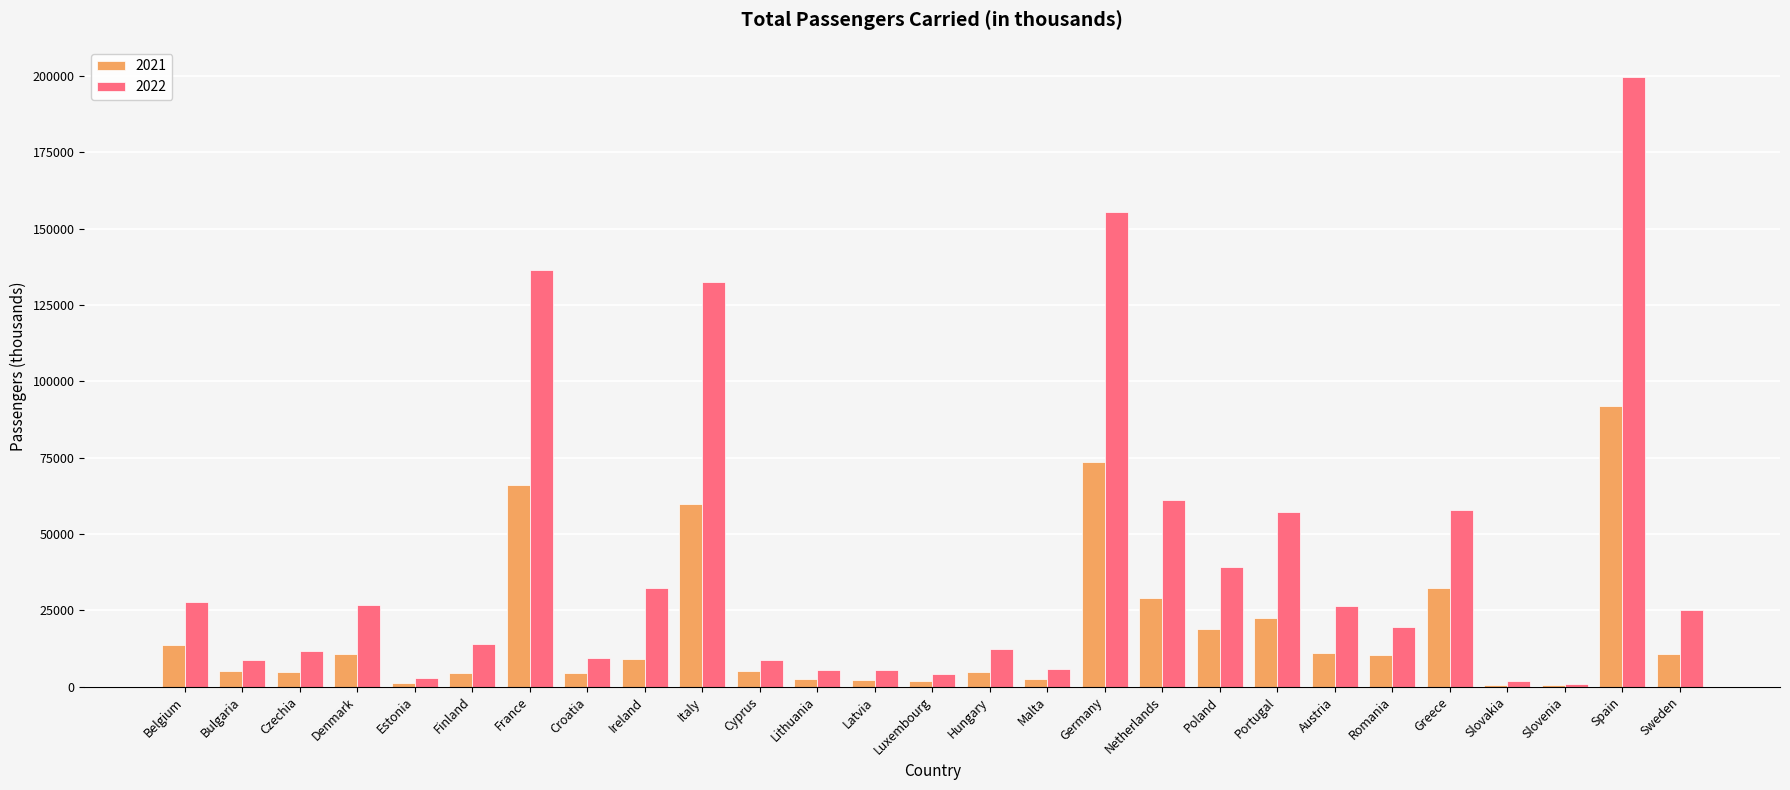

Between Netherlands and Austria, which series saw the biggest shift?

2022